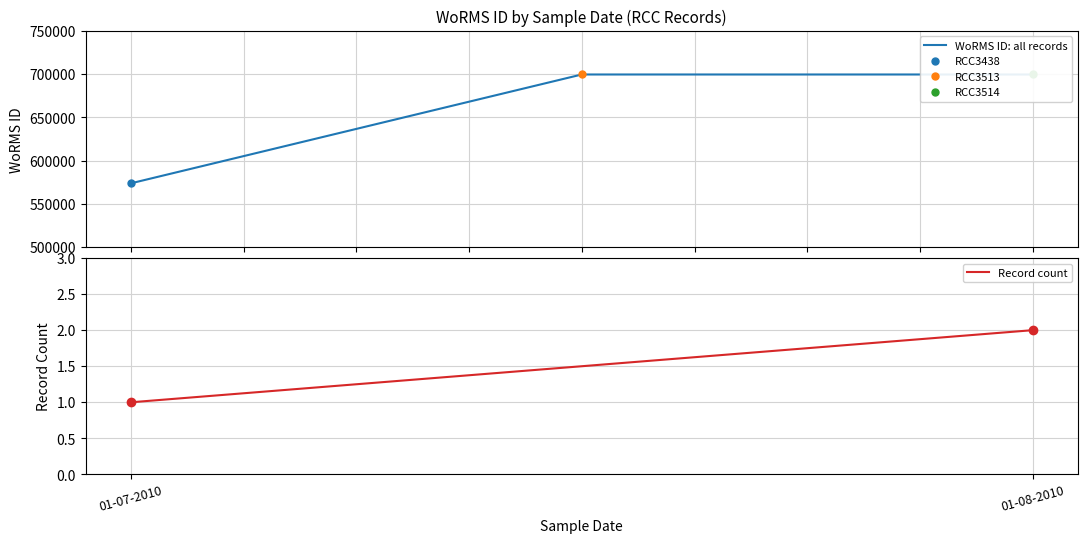

What is the smallest value displayed?

573853